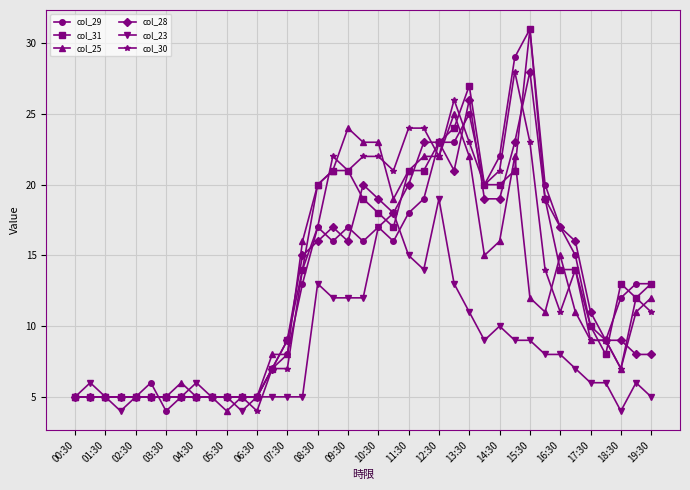

Which series has the widest spread of values?

col_29